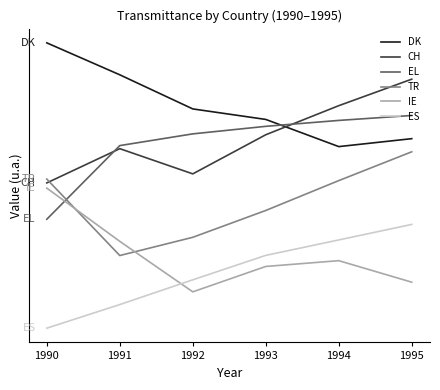

What is the highest value of the CH series?

2.4